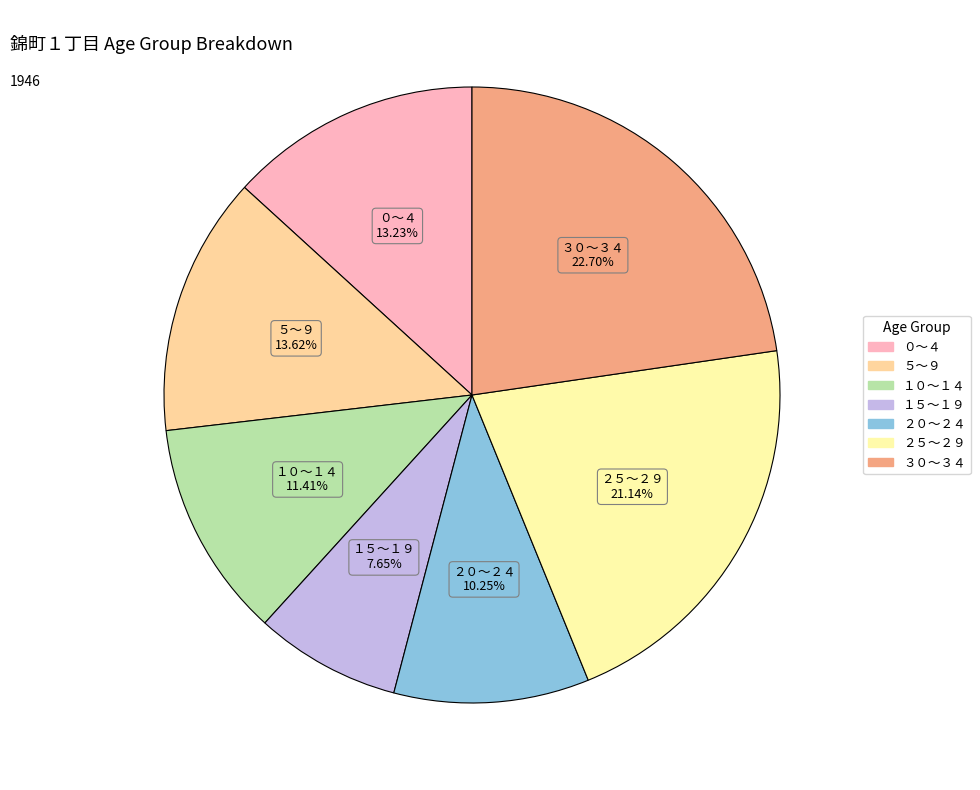

Which category has the smallest portion of the pie?

１５～１９